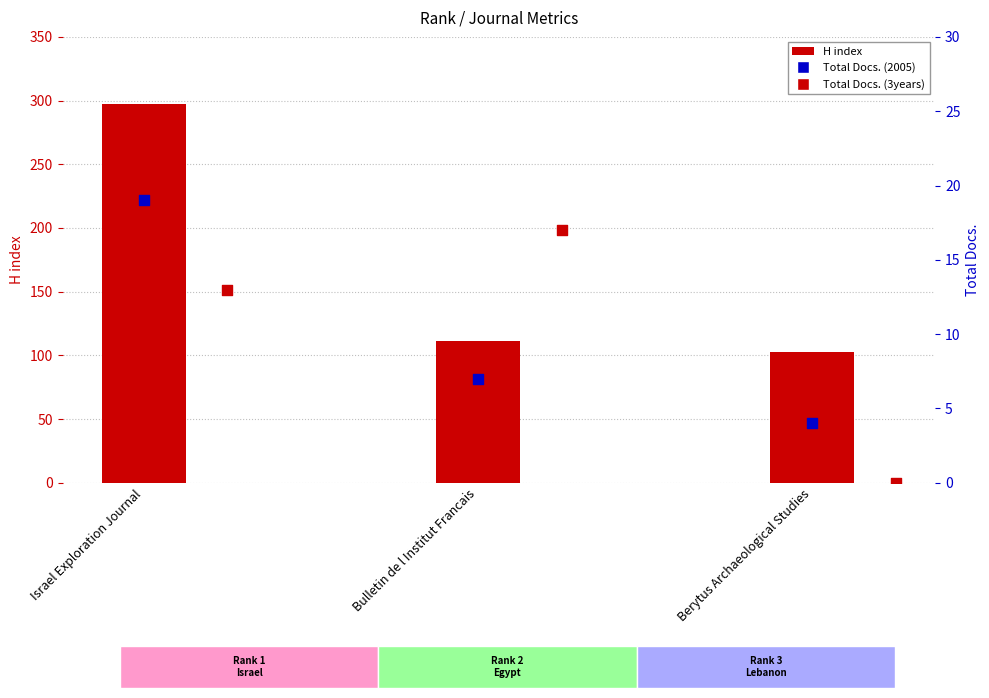

Which series reaches the maximum Y coordinate?

H index